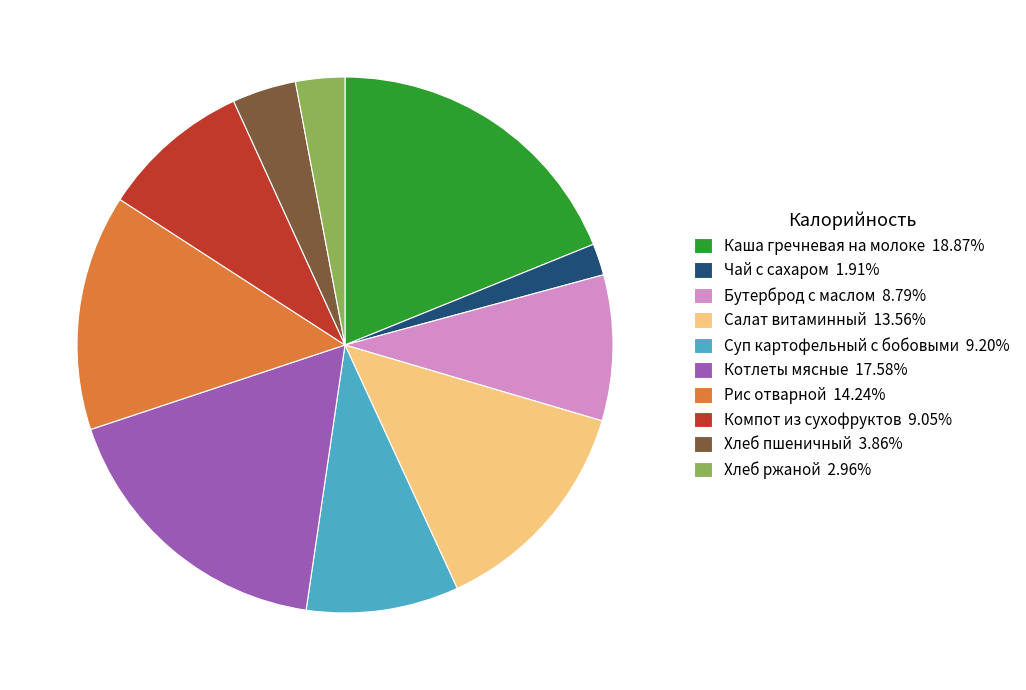

How many slices are in this pie chart?

10